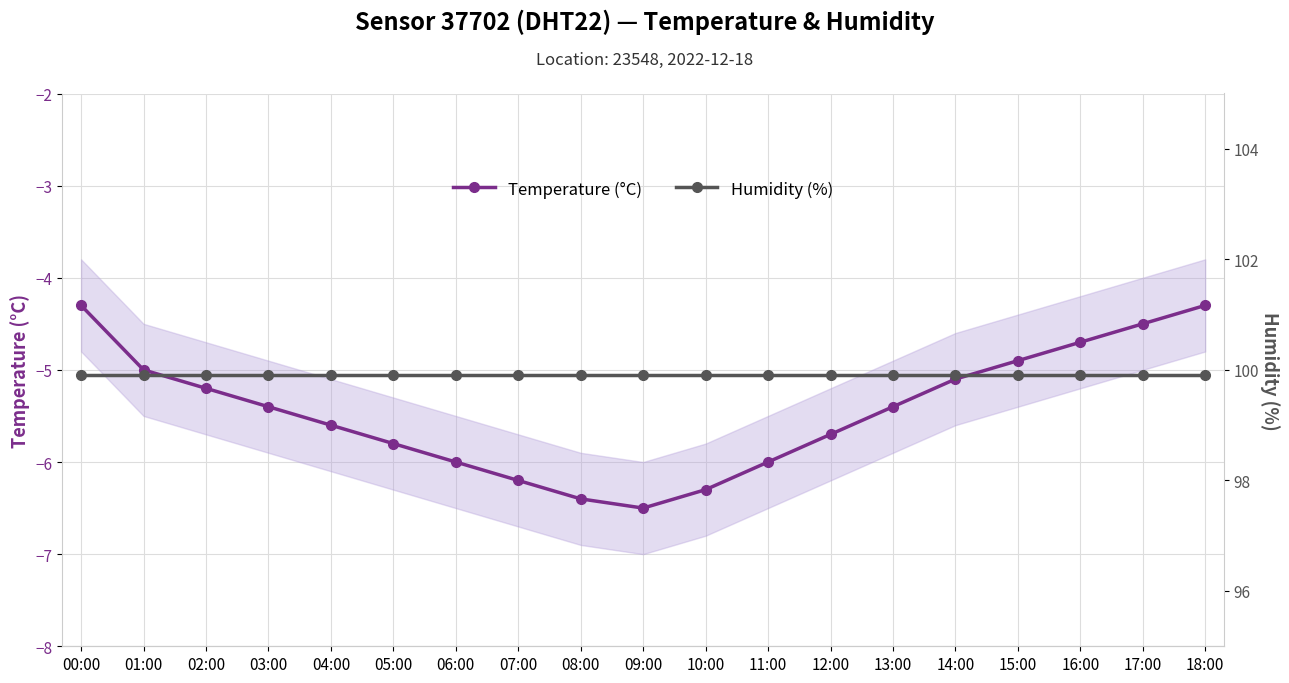

Which series has the widest spread of values?

Temperature (°C)